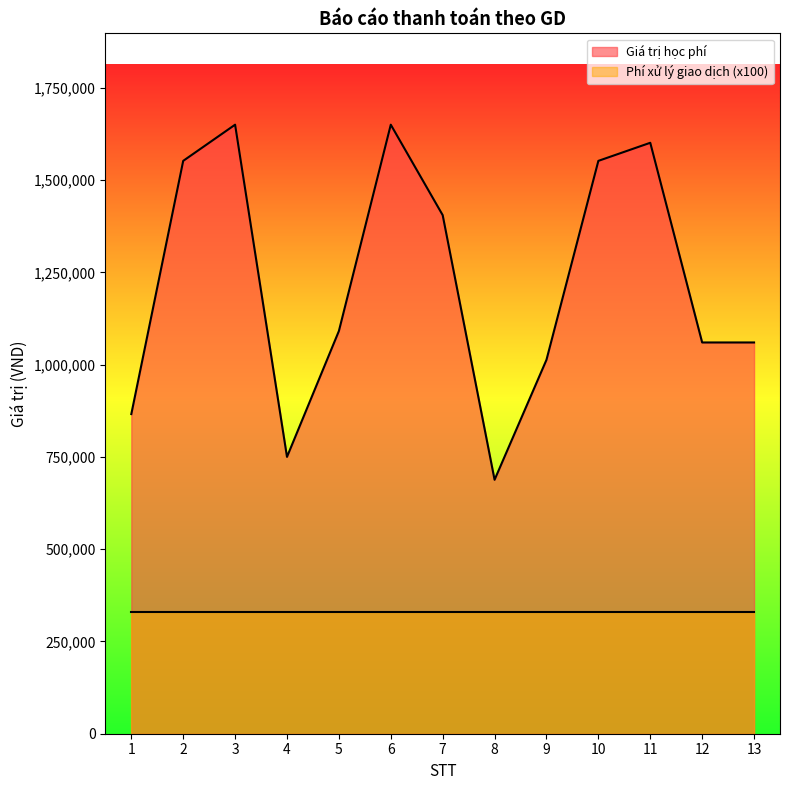

Which category has the lowest value across all series?

8